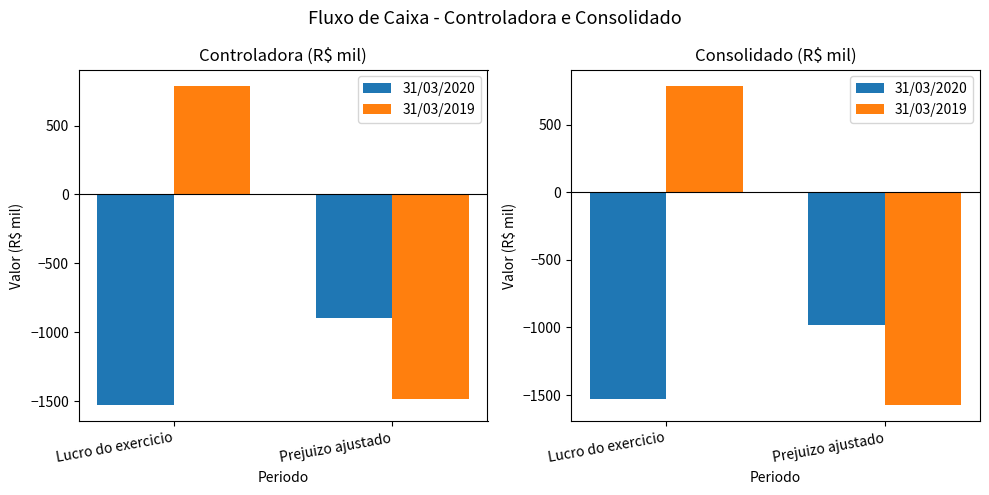

At which label is 31/03/2020 closest to -1254?

Prejuizo ajustado